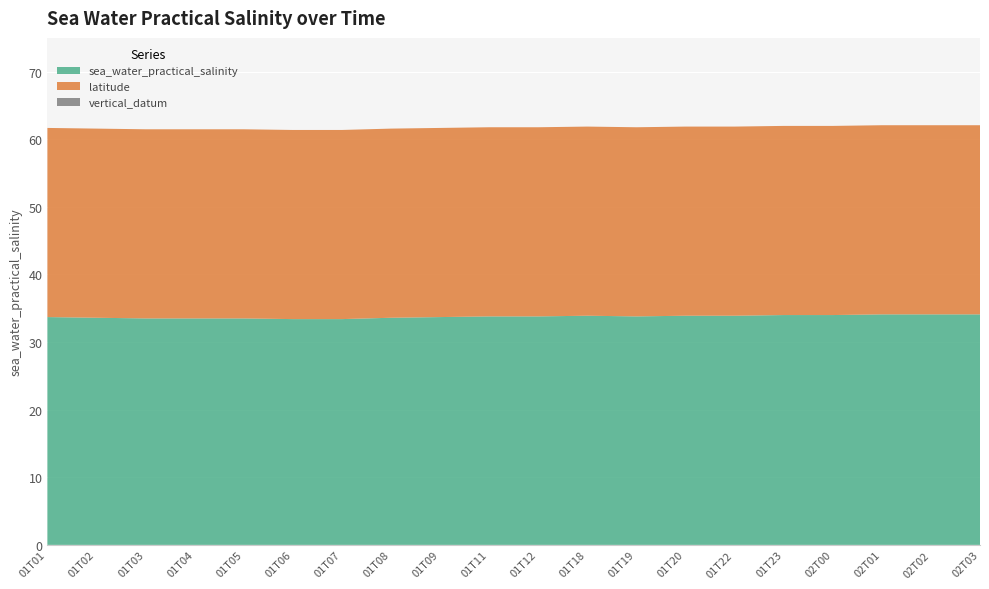

Reading left to right, transcribe all the data shown in this chart.

sea_water_practical_salinity: 01T01=33.7	01T02=33.6	01T03=33.5	01T04=33.5	01T05=33.5	01T06=33.4	01T07=33.4	01T08=33.6	01T09=33.7	01T11=33.8	01T12=33.8	01T18=33.9	01T19=33.8	01T20=33.9	01T22=33.9	01T23=34.0	02T00=34.0	02T01=34.1	02T02=34.1	02T03=34.1
latitude: 01T01=28.0	01T02=28.0	01T03=28.0	01T04=28.0	01T05=28.0	01T06=28.0	01T07=28.0	01T08=28.0	01T09=28.0	01T11=28.0	01T12=28.0	01T18=28.0	01T19=28.0	01T20=28.0	01T22=28.0	01T23=28.0	02T00=28.0	02T01=28.0	02T02=28.0	02T03=28.0
vertical_datum: 01T01=0.0	01T02=0.0	01T03=0.0	01T04=0.0	01T05=0.0	01T06=0.0	01T07=0.0	01T08=0.0	01T09=0.0	01T11=0.0	01T12=0.0	01T18=0.0	01T19=0.0	01T20=0.0	01T22=0.0	01T23=0.0	02T00=0.0	02T01=0.0	02T02=0.0	02T03=0.0